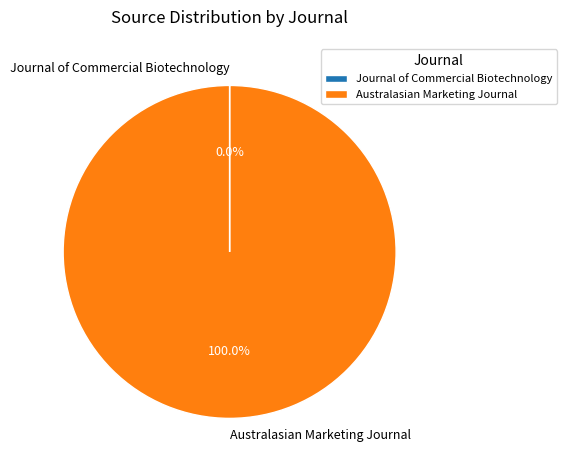

Which category has the biggest portion of the pie?

Australasian Marketing Journal